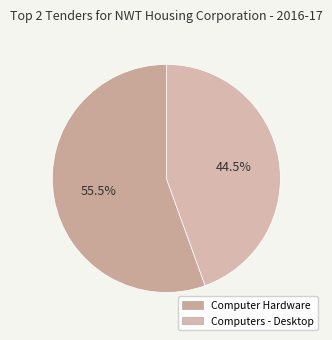

Rank the categories by value from highest to lowest.

Computer Hardware, Computers - Desktop